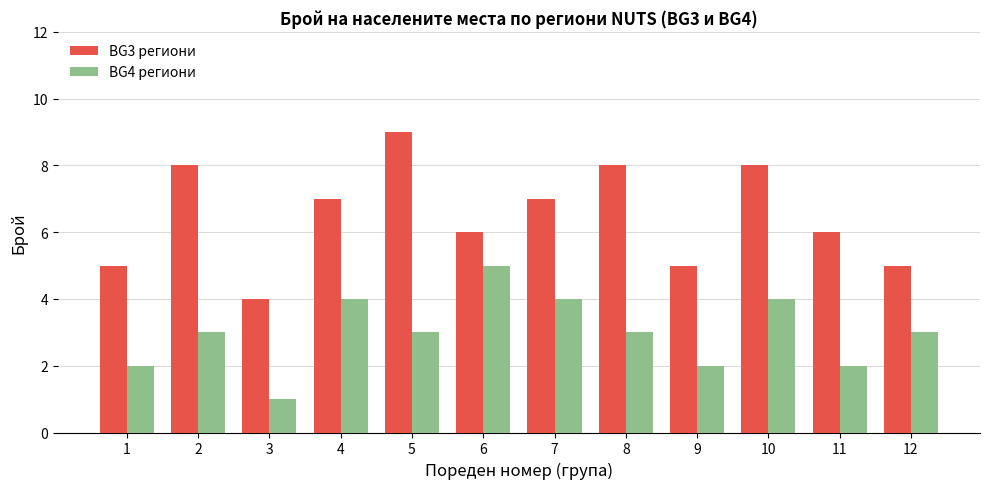

The value of BG4 региони at 10 is 2. True or false?

False